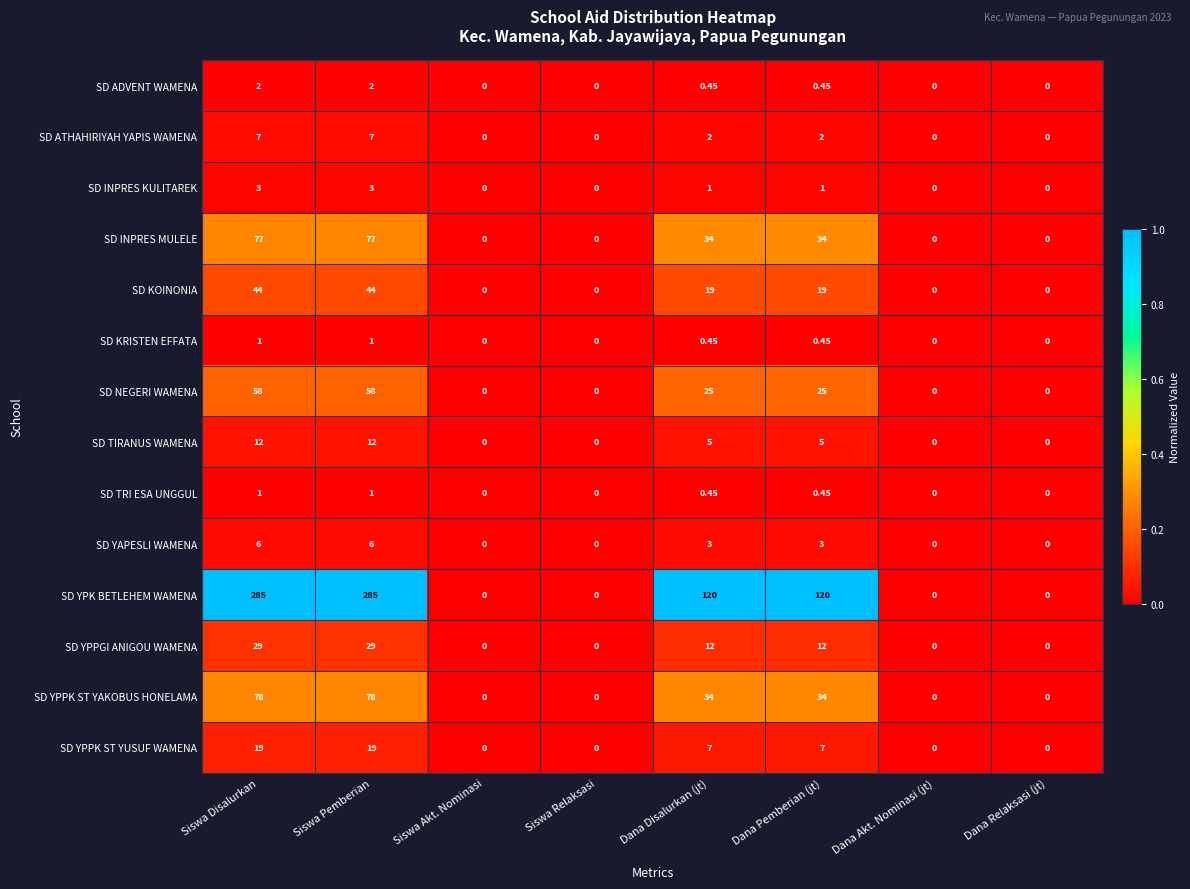

Which series has the largest total across all categories?

SD YPK BETLEHEM WAMENA